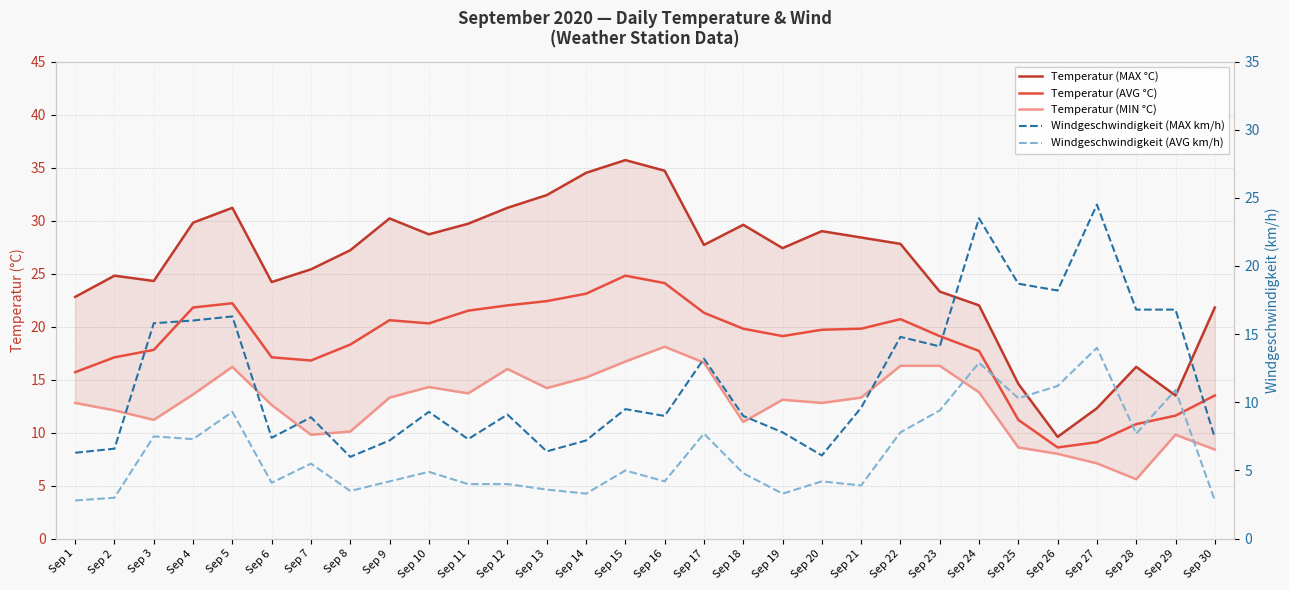

The Windgeschwindigkeit (AVG km/h) series shows 18.0 at Sep 25. True or false?

False